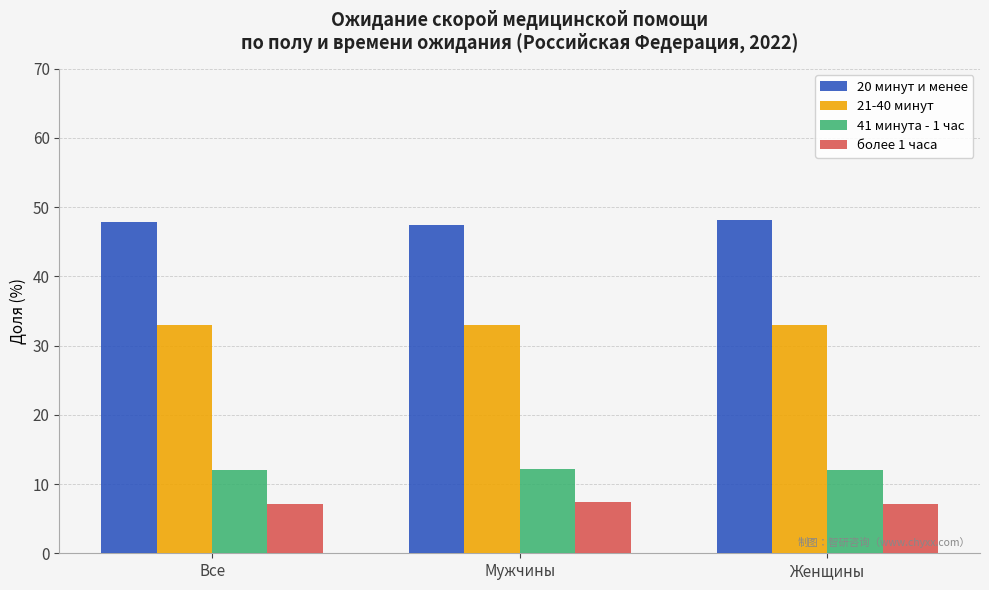

What is the difference between the highest and lowest values at Женщины?

41.0